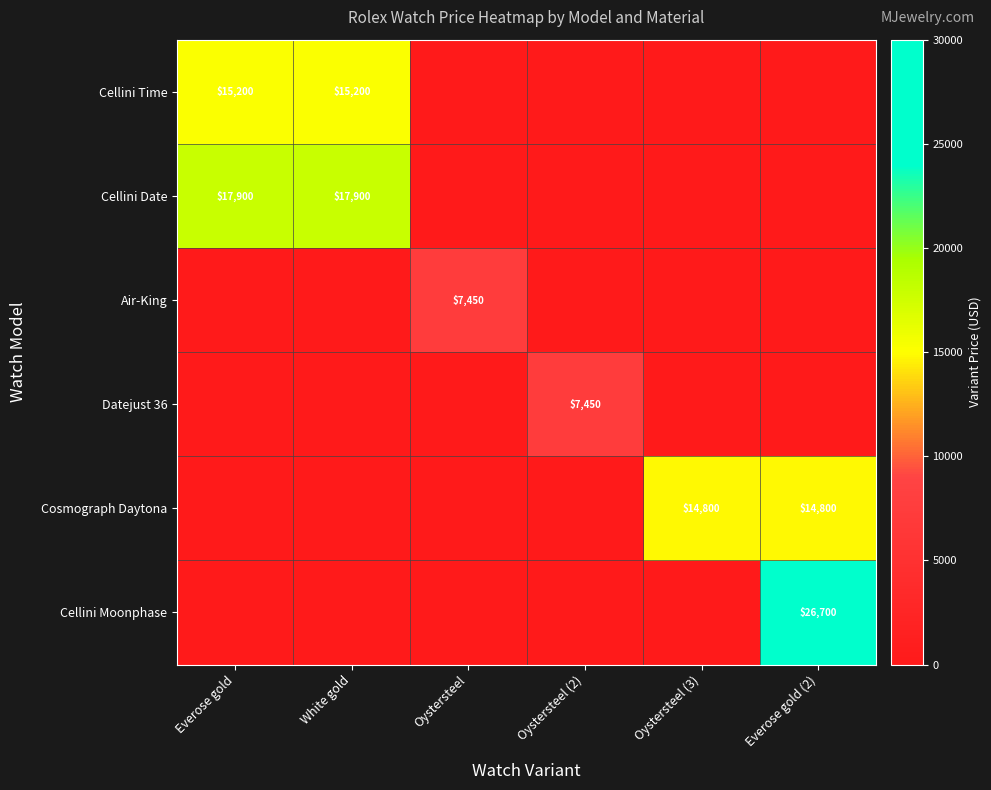

The value of Cellini Time at White gold is 20191. True or false?

False